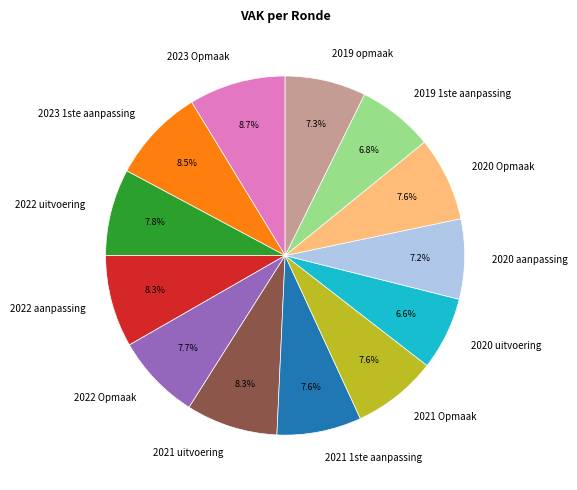

Which has a higher value, 2022 aanpassing or 2020 aanpassing?

2022 aanpassing